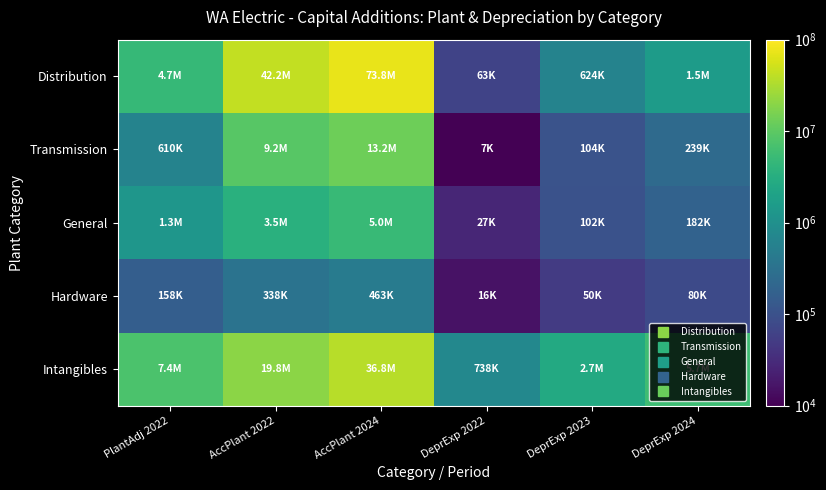

At DeprExp 2024, list the series in order from smallest to largest.

Hardware, General, Transmission, Distribution, Intangibles